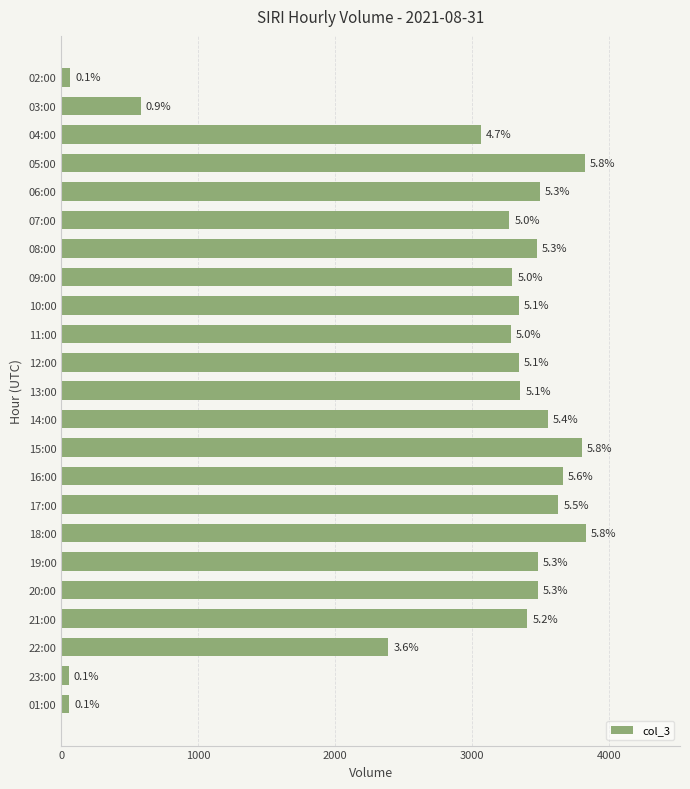

How many bars are there in total?

23